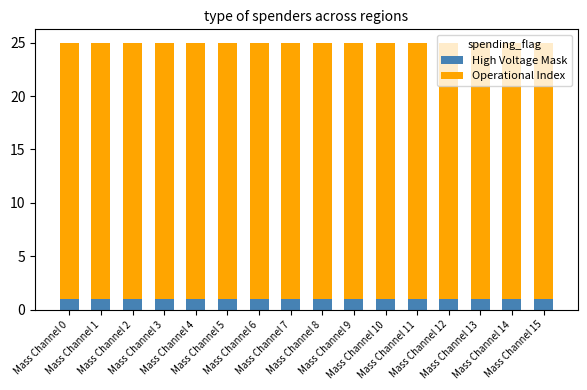

How many bars are there in total?

16